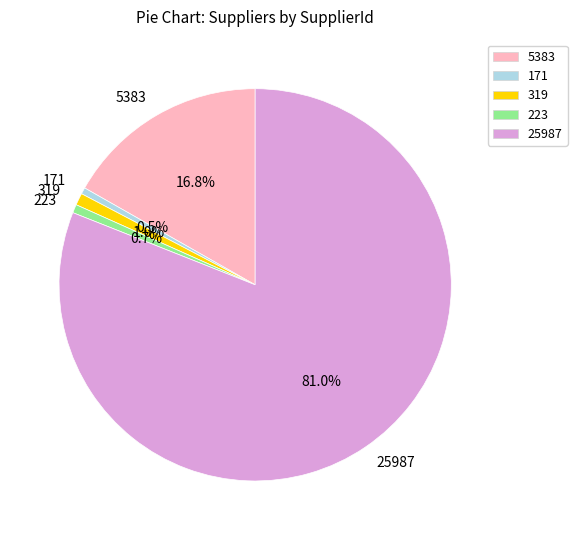

Which has a higher value, 319 or 25987?

25987